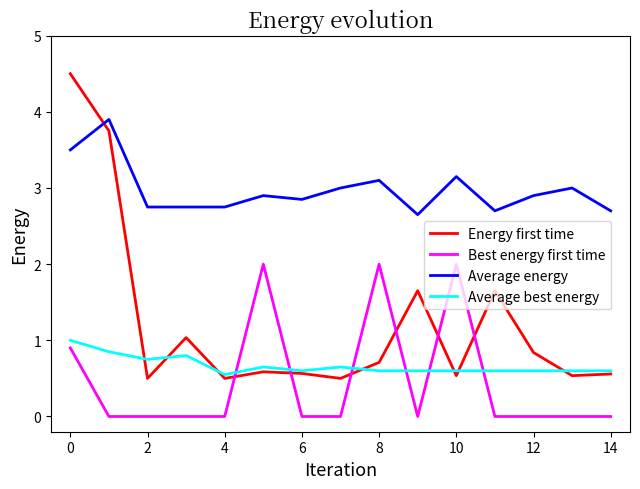

Which series has the widest spread of values?

Energy first time